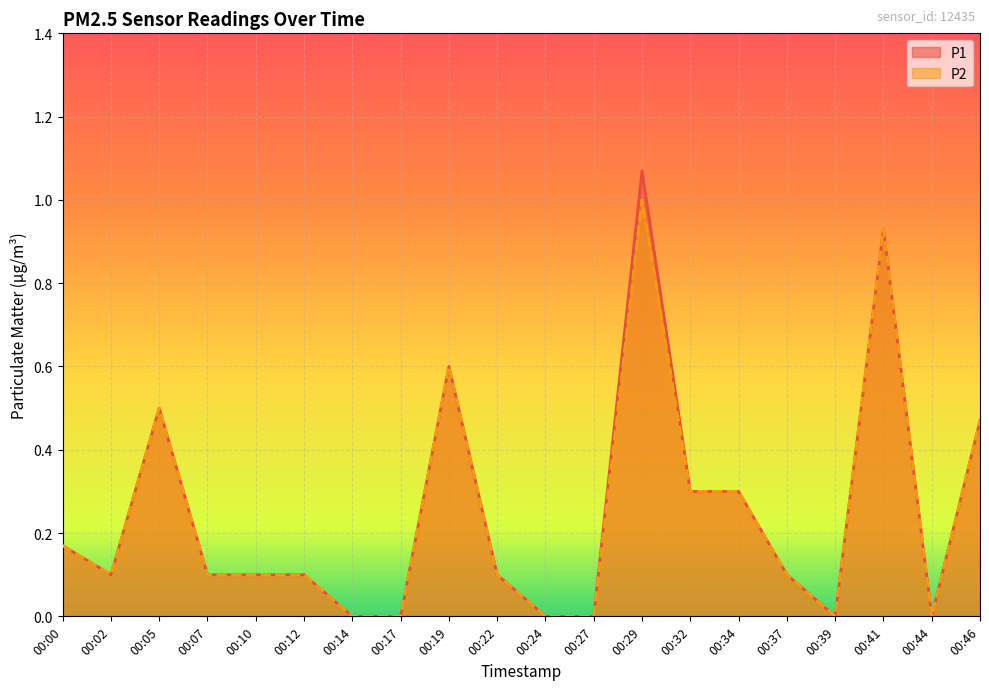

What is the sum of all P2 values?

4.9